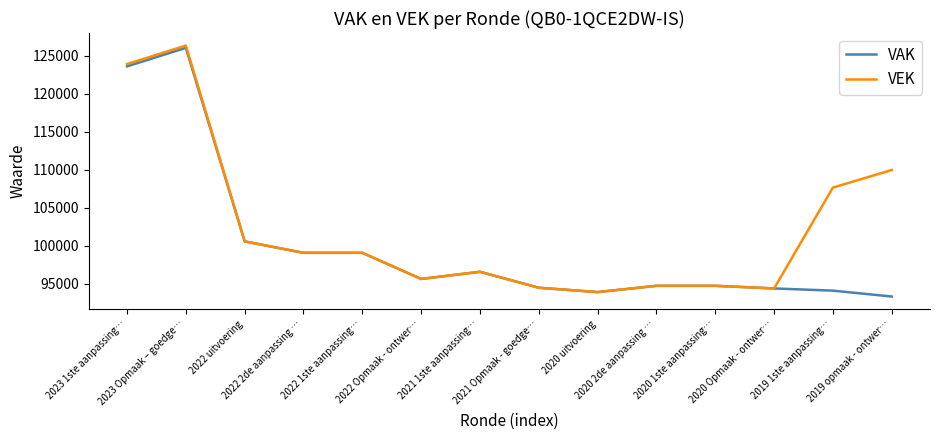

What is the maximum value shown in the chart?

126310